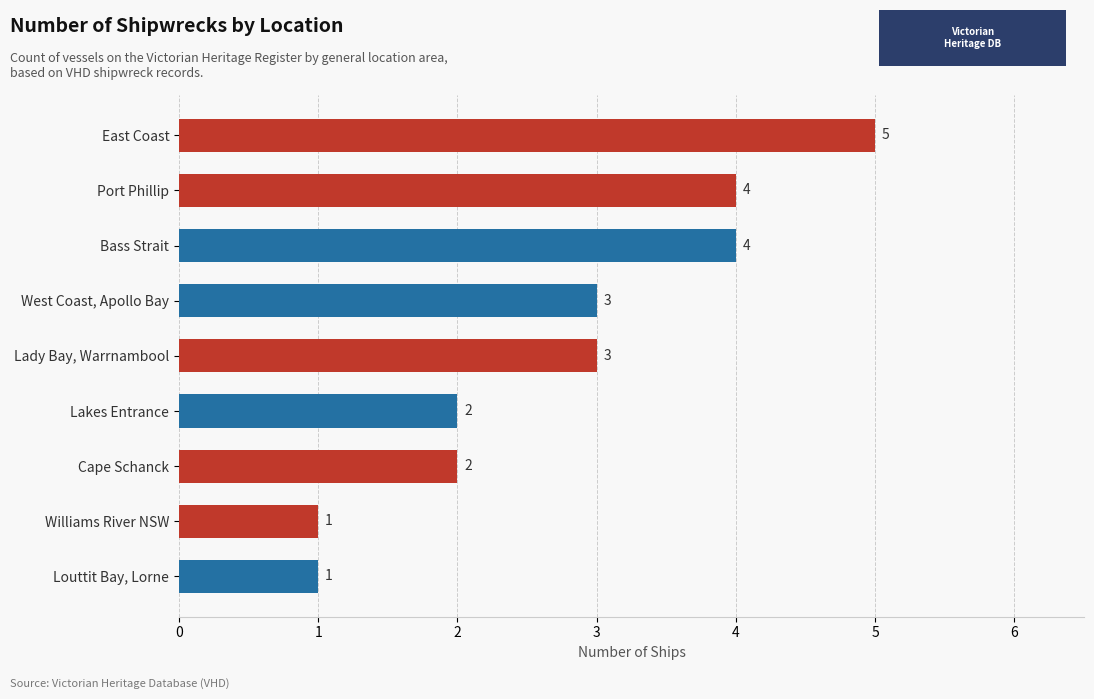

How many values are between 2 and 4?

6